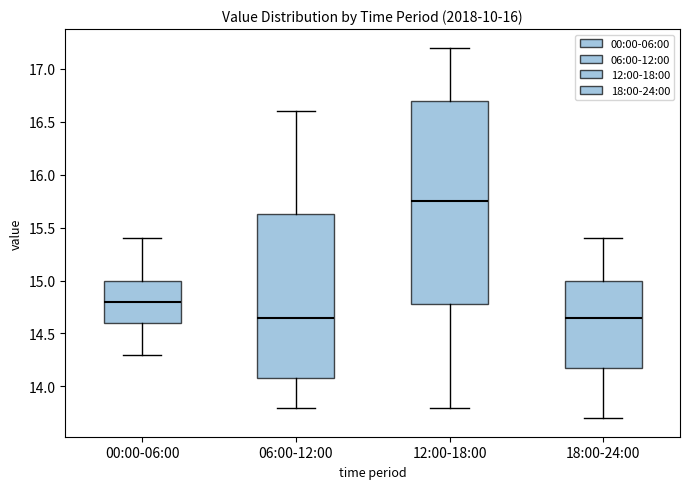

Reading left to right, transcribe this box plot: for each box, give where its median line is, the range the box spans, and where its two whiskers end, as read against the y-axis. The values are not printed on the chart, so give them approximately, as read against the axis.

00:00-06:00: median 14.80, box 14.60 to 15.00, whiskers 14.30 to 15.40
06:00-12:00: median 14.65, box 14.10 to 15.65, whiskers 13.80 to 16.60
12:00-18:00: median 15.75, box 14.80 to 16.70, whiskers 13.80 to 17.20
18:00-24:00: median 14.65, box 14.20 to 15.00, whiskers 13.70 to 15.40